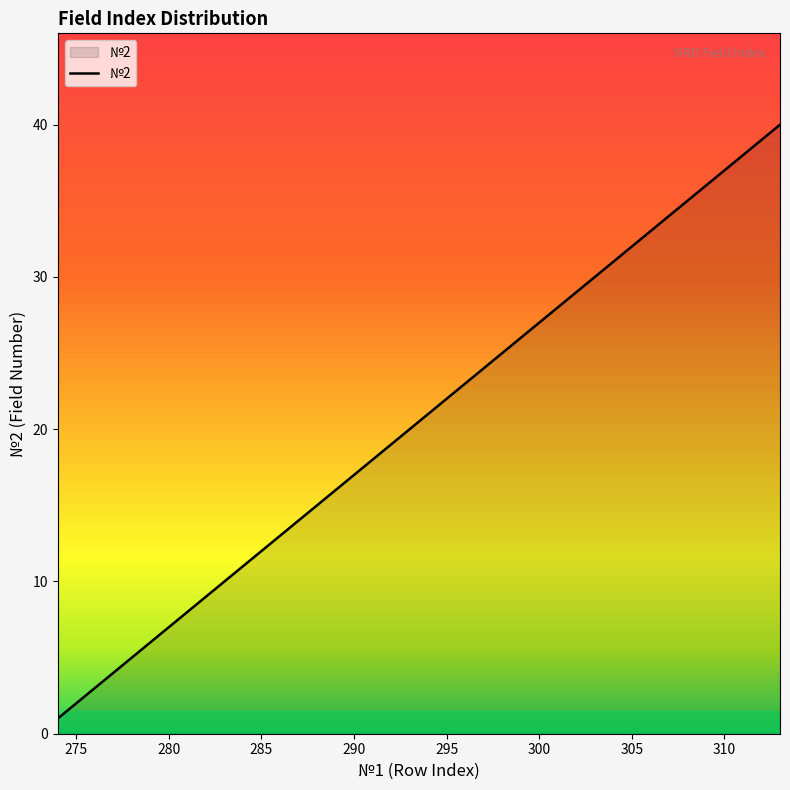

What is the greatest value displayed?

40